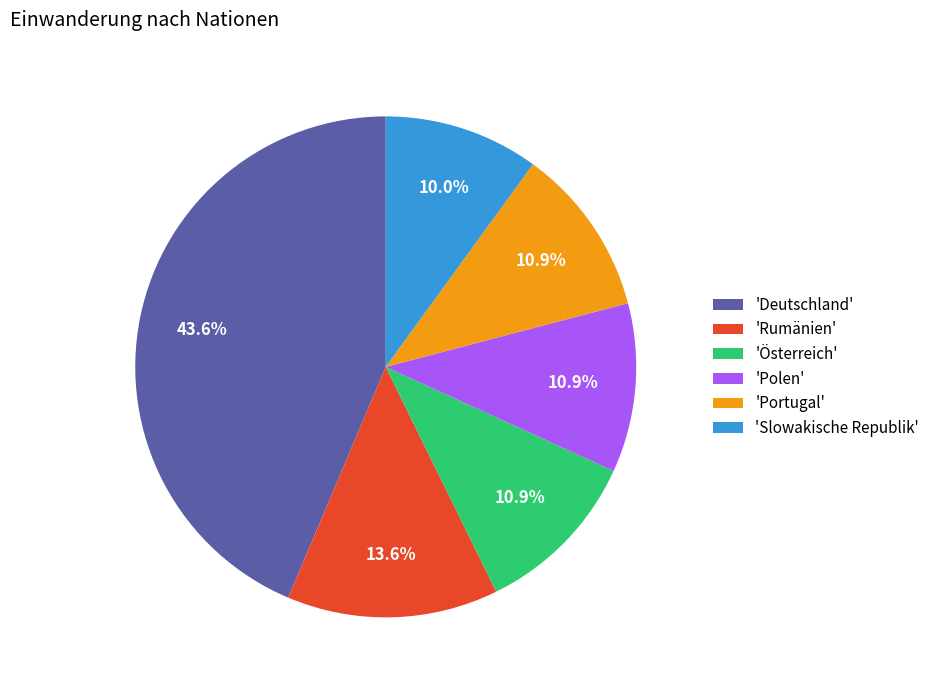

How many slices are in this pie chart?

6